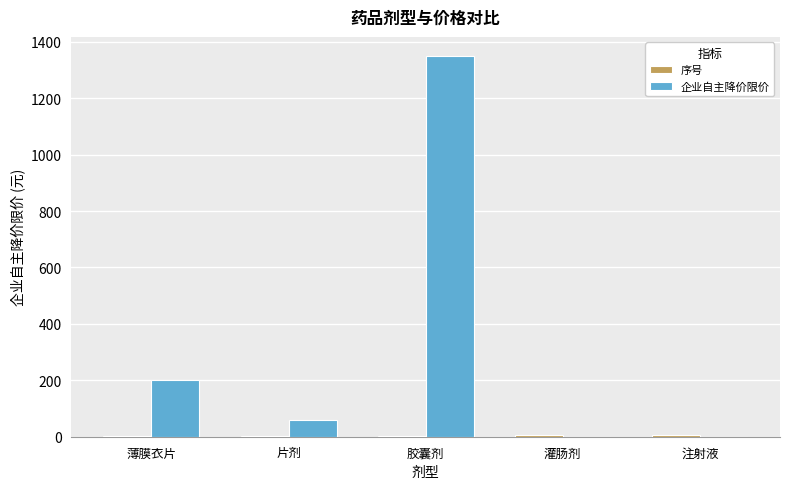

The 企业自主降价限价 series shows 200 at 薄膜衣片. True or false?

True